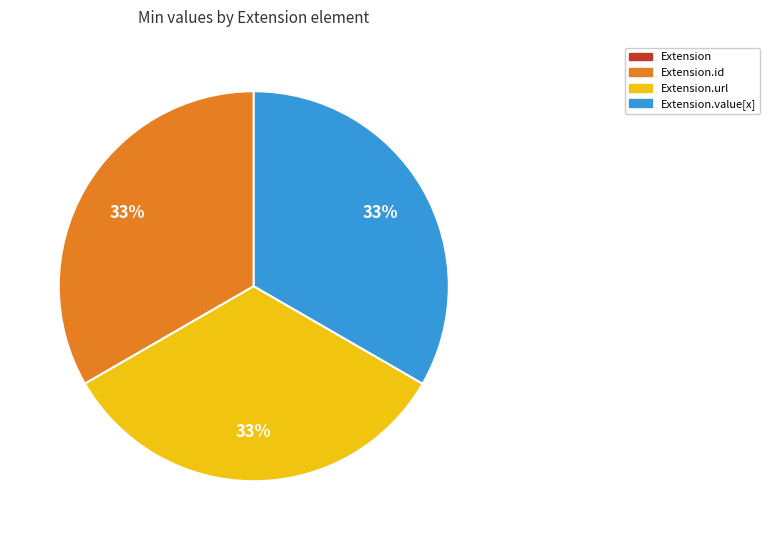

Is there a majority slice in this chart?

No